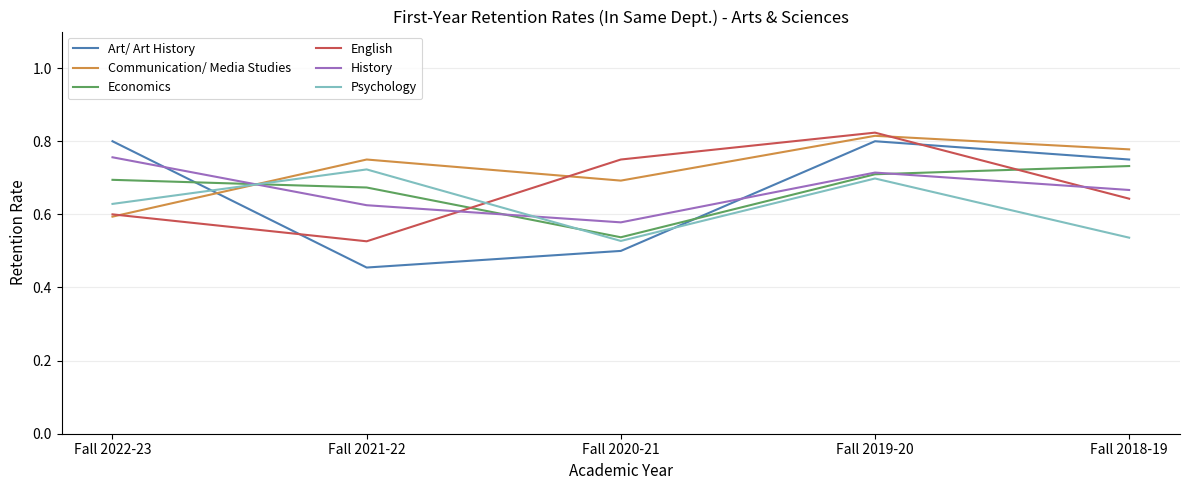

At which category does Psychology reach its first local peak?

Fall 2021-22